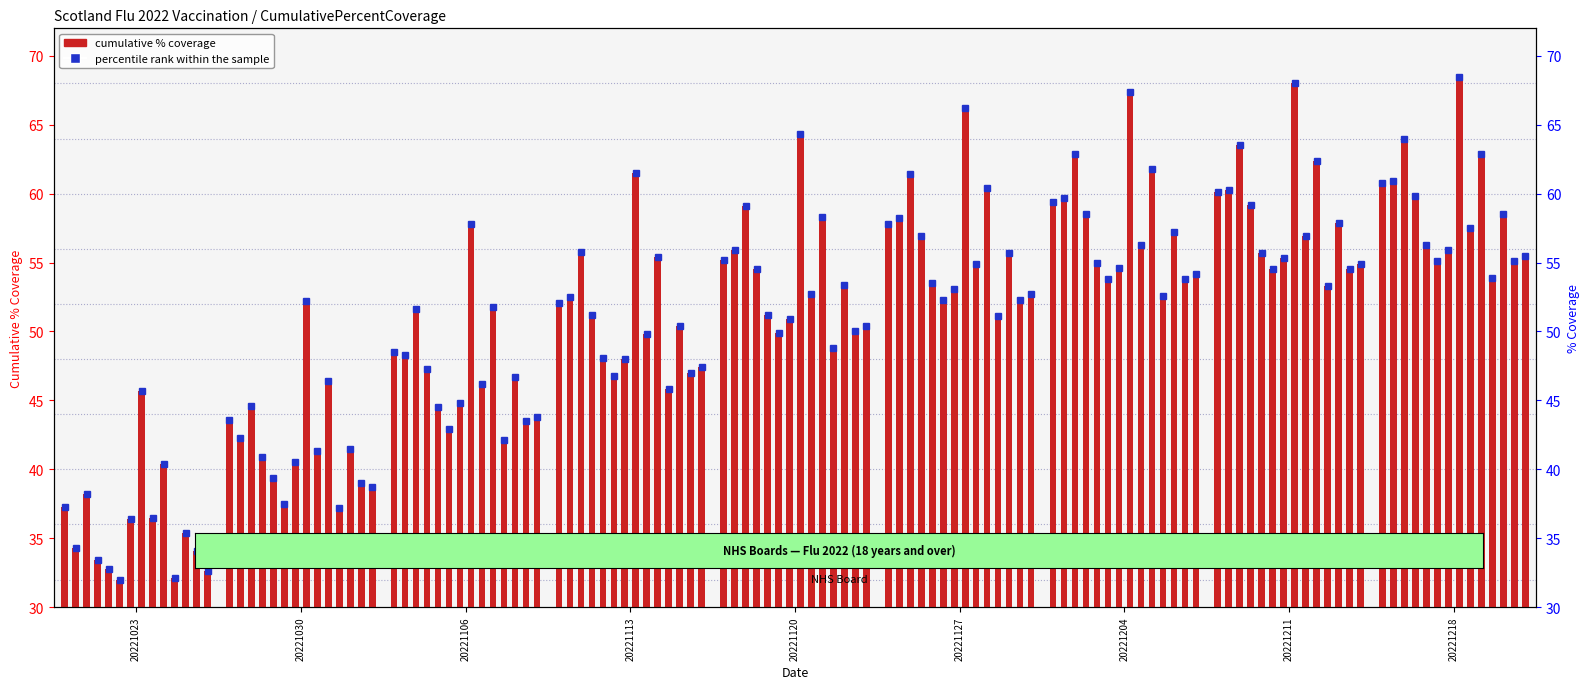

List the labels in order of value, smallest first.

20221023, 20221030, 20221106, 20221113, 20221120, 20221127, 20221204, 20221211, 20221218